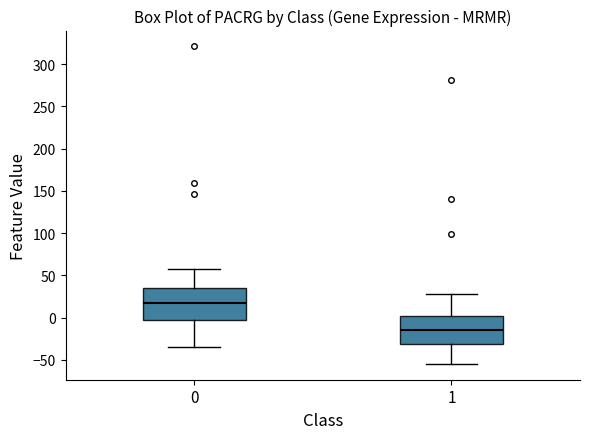

Which box's median line is the highest?

0